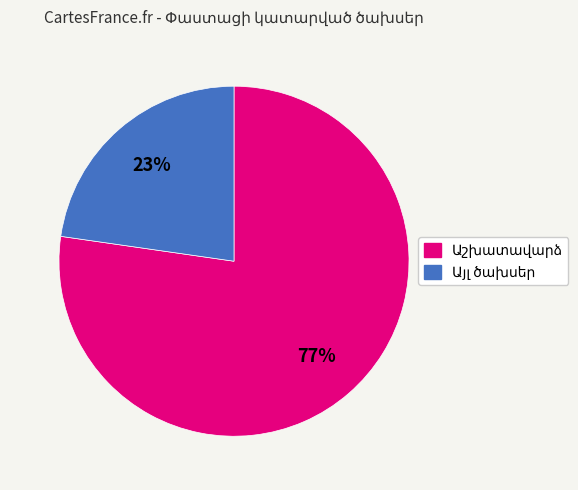

Does any single category account for the majority?

Yes